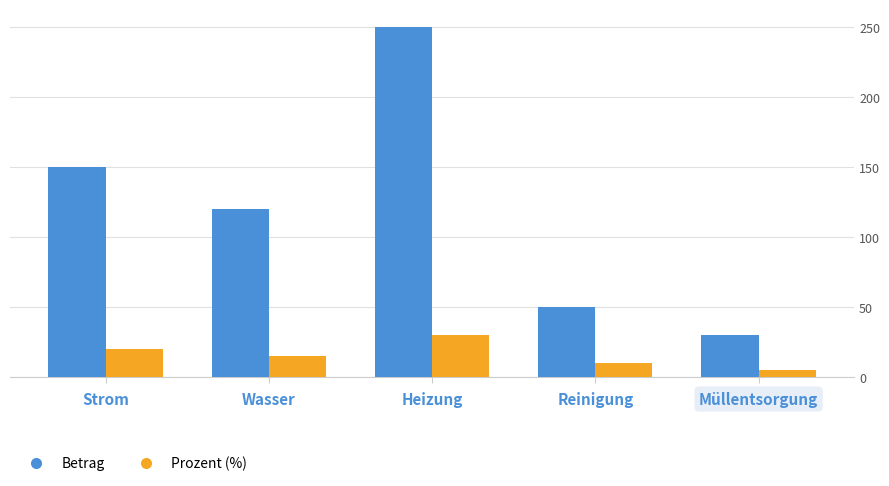

List the labels in order of Prozent (%) value, largest first.

Heizung, Strom, Wasser, Reinigung, Müllentsorgung